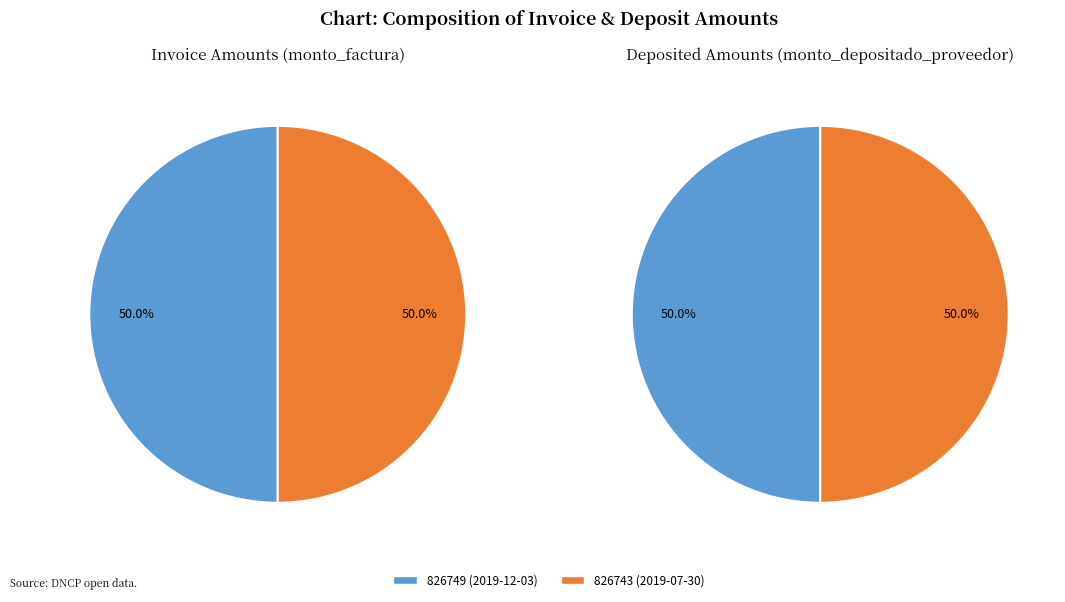

How many segments does this pie chart have?

2